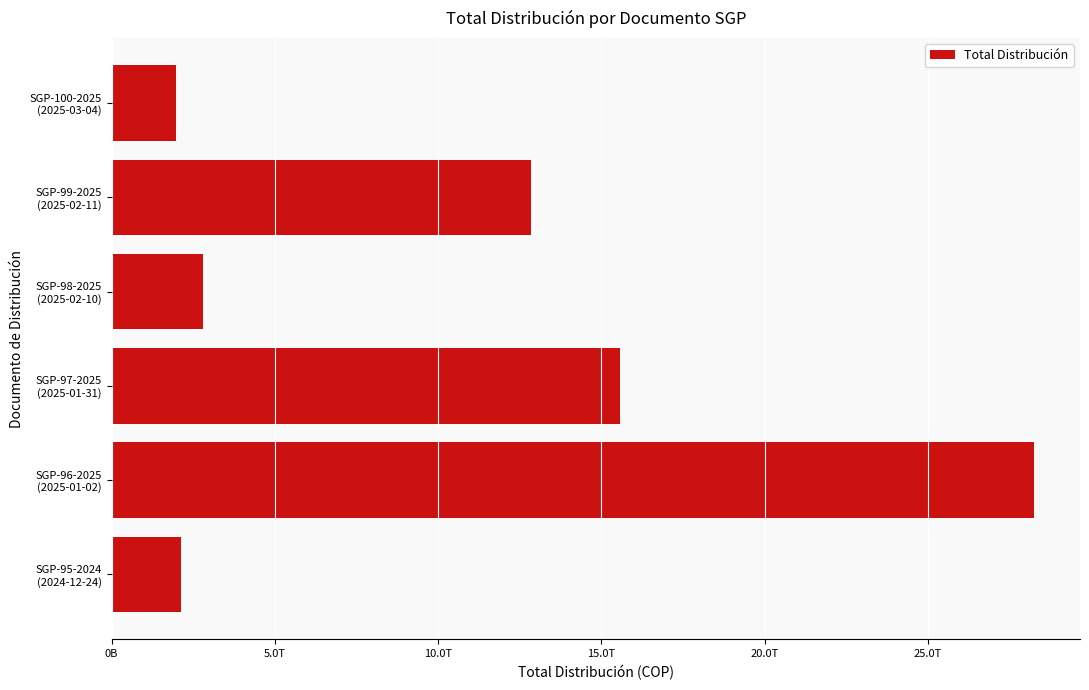

What is the smallest value displayed?

1961761351507